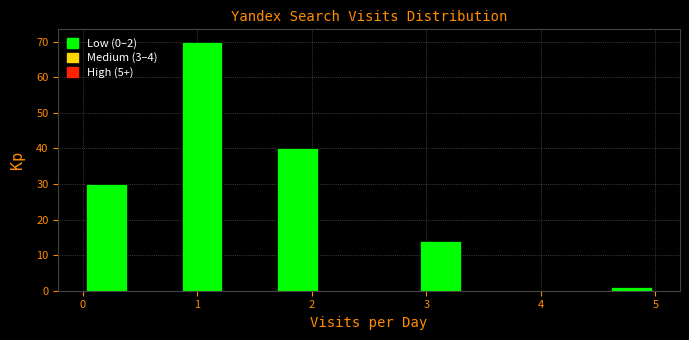

Reading left to right, list every bar in this chart as the range it spans on the x-axis followed by its height. Neither the bar edges nor the heights are printed on the chart, so give them approximately, as read against the axes.

0.0 to 0.4: 30
0.4 to 0.8: 0
0.8 to 1.3: 70
1.3 to 1.7: 0
1.7 to 2.1: 40
2.1 to 2.5: 0
2.5 to 2.9: 0
2.9 to 3.3: 14
3.3 to 3.8: 0
3.8 to 4.2: 0
4.2 to 4.6: 0
4.6 to 5.0: 1